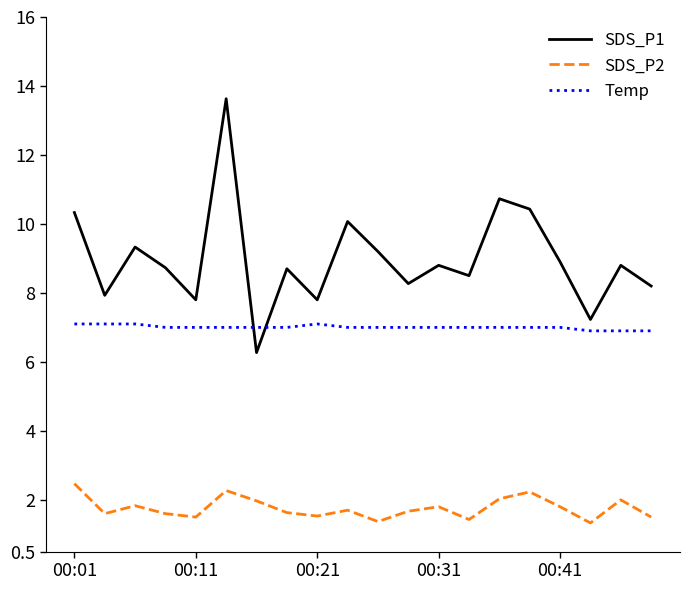

How many interior local valleys does the SDS_P1 series have?

7